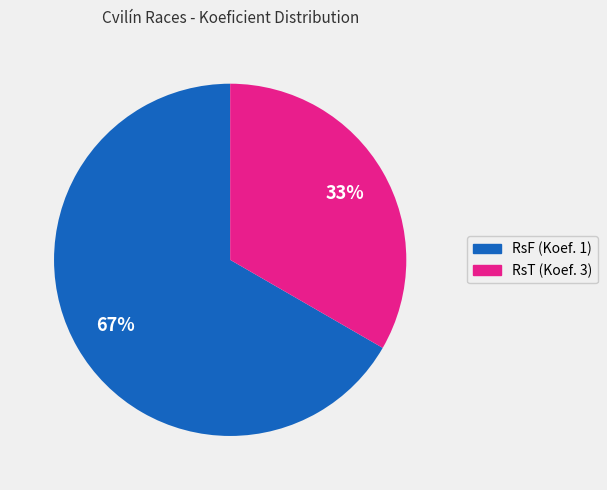

Is there any slice that represents more than half of the pie?

Yes